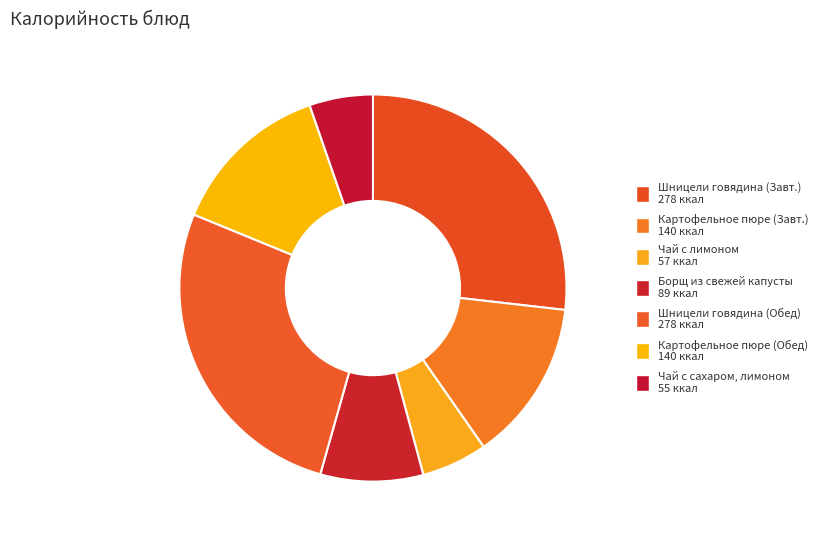

How many slices are in this pie chart?

7